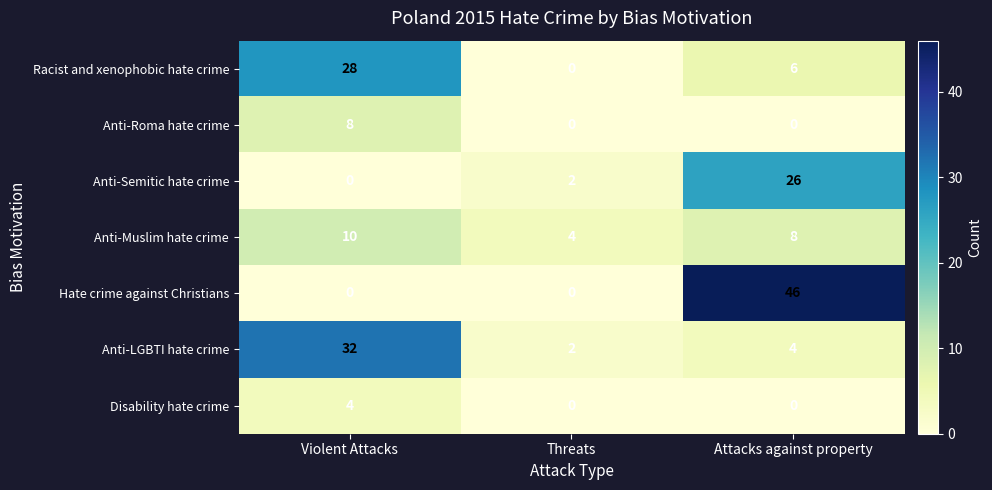

The value of Anti-Roma hate crime at Violent Attacks is 5. True or false?

False